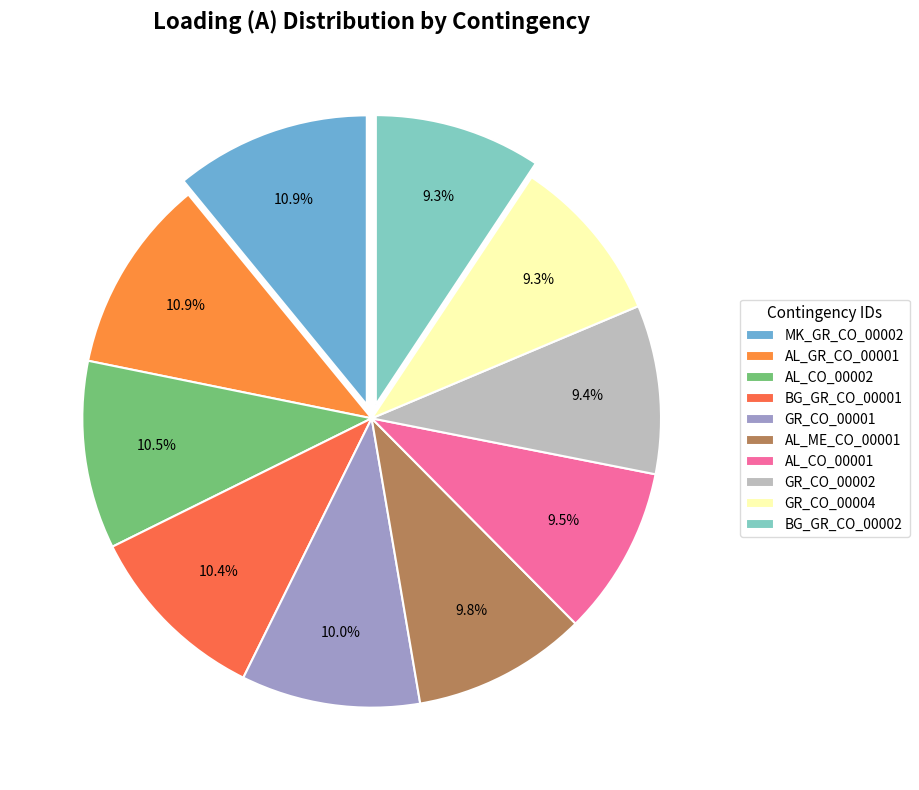

To the nearest percent, what is the combined percentage of BG_GR_CO_00002 and GR_CO_00002?

19%